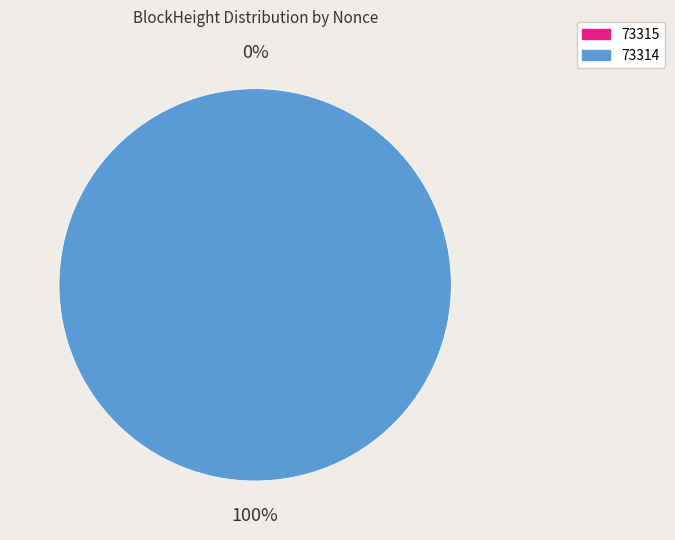

How many segments does this pie chart have?

2